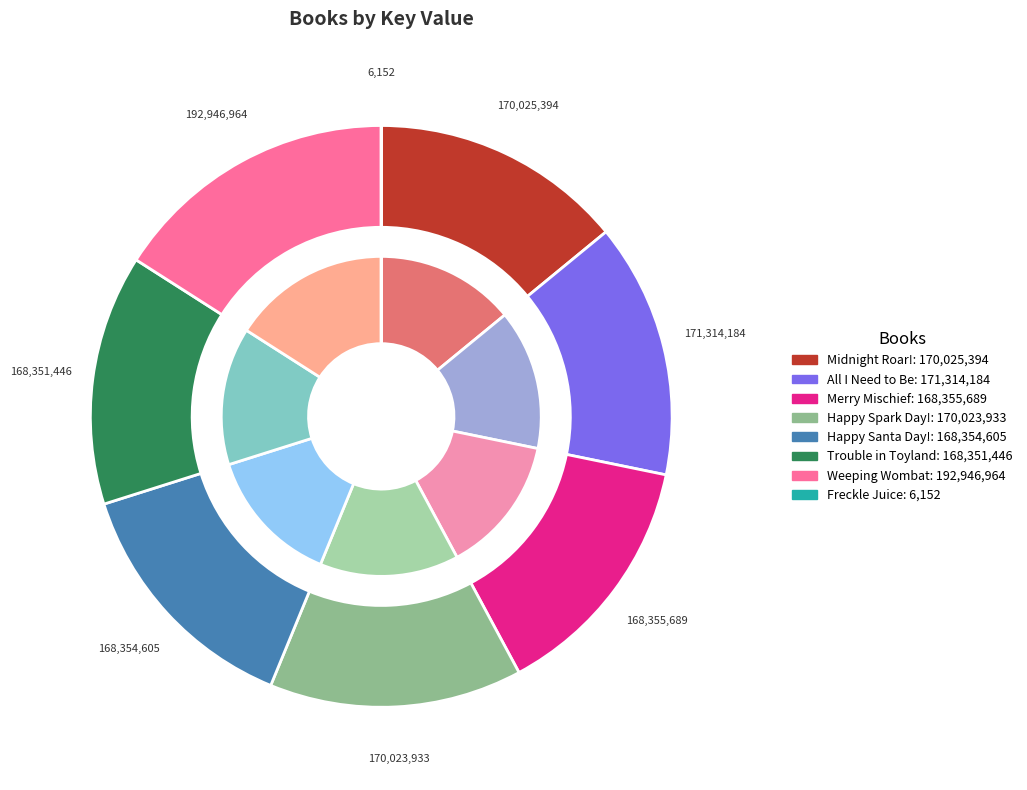

How much of the chart is everything except All I Need to Be?

85.8%